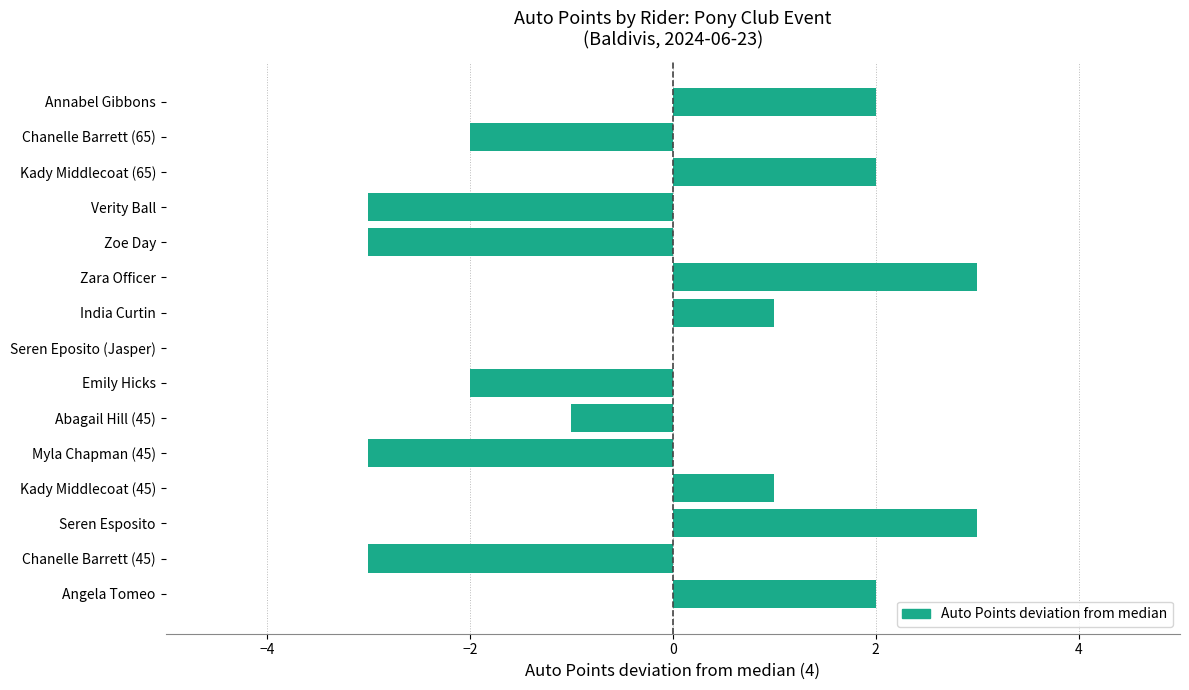

What is the change in value from India Curtin to Verity Ball?

-4